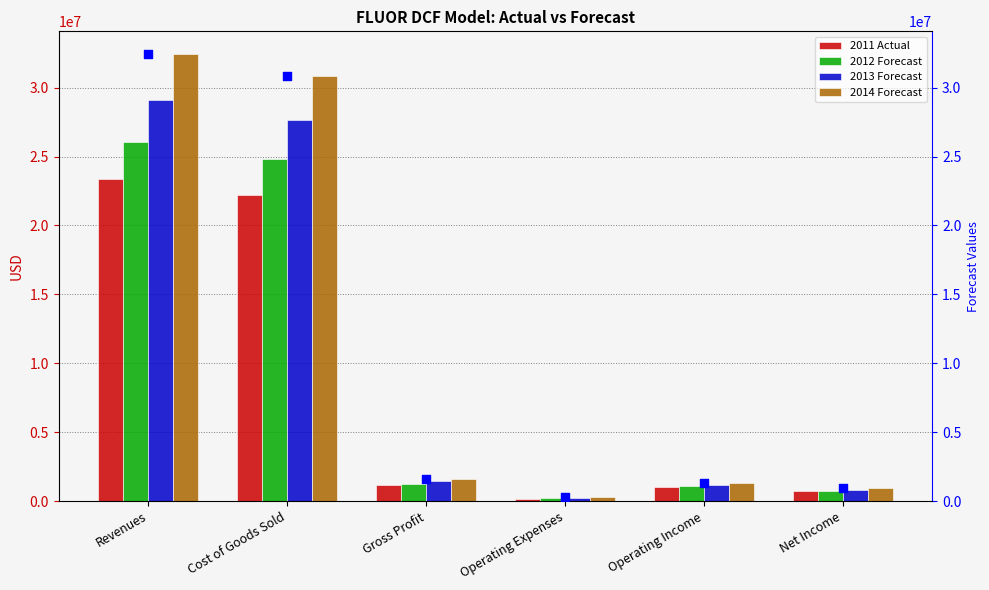

Which series has the widest spread of Y values?

2014 Forecast